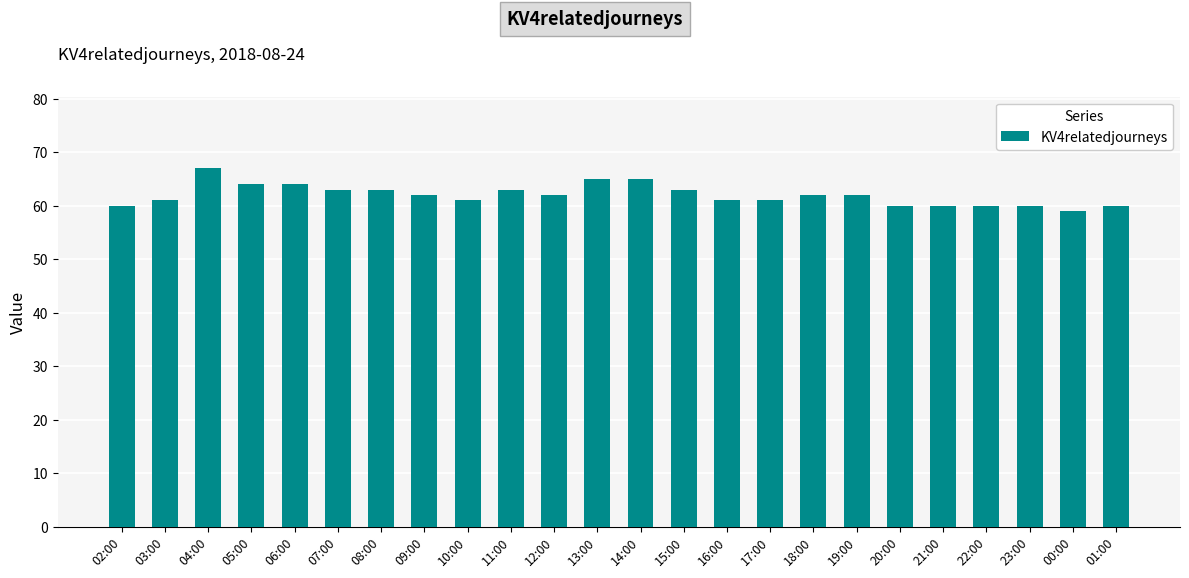

How many values are between 60 and 63?

18